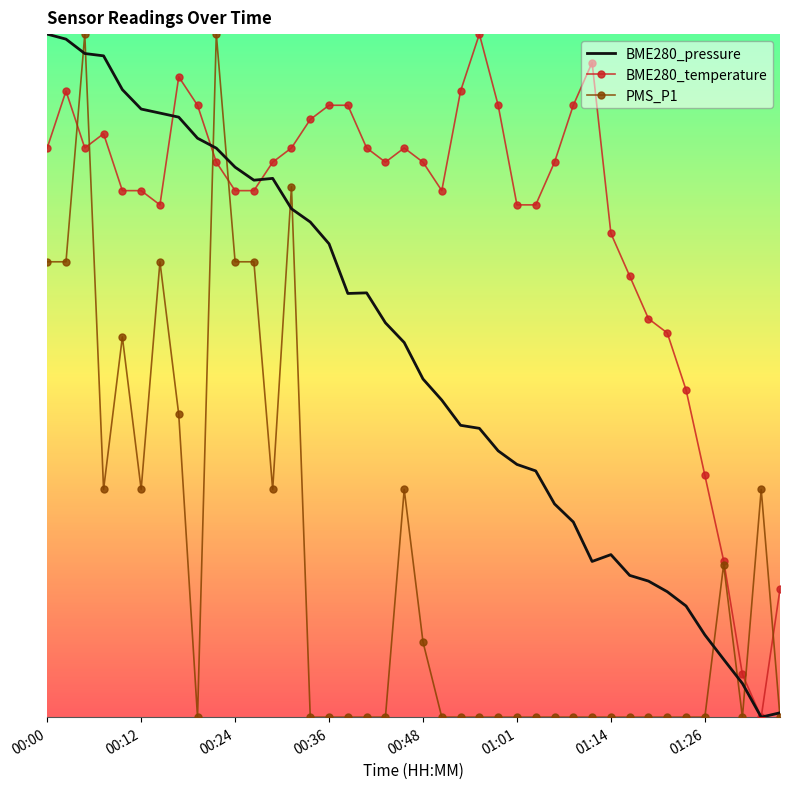

What are all the series names shown in the legend?

BME280_pressure, BME280_temperature, PMS_P1